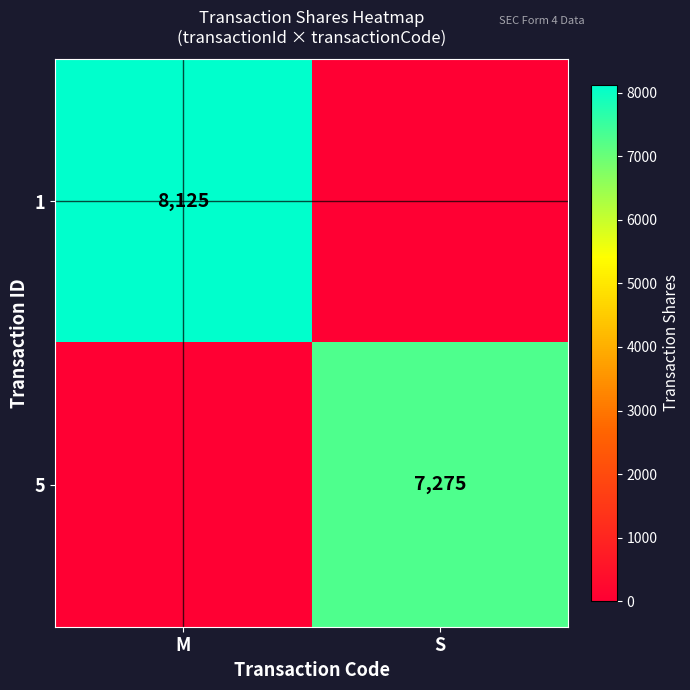

True or false: 1 has a value of 11670 at M.

False